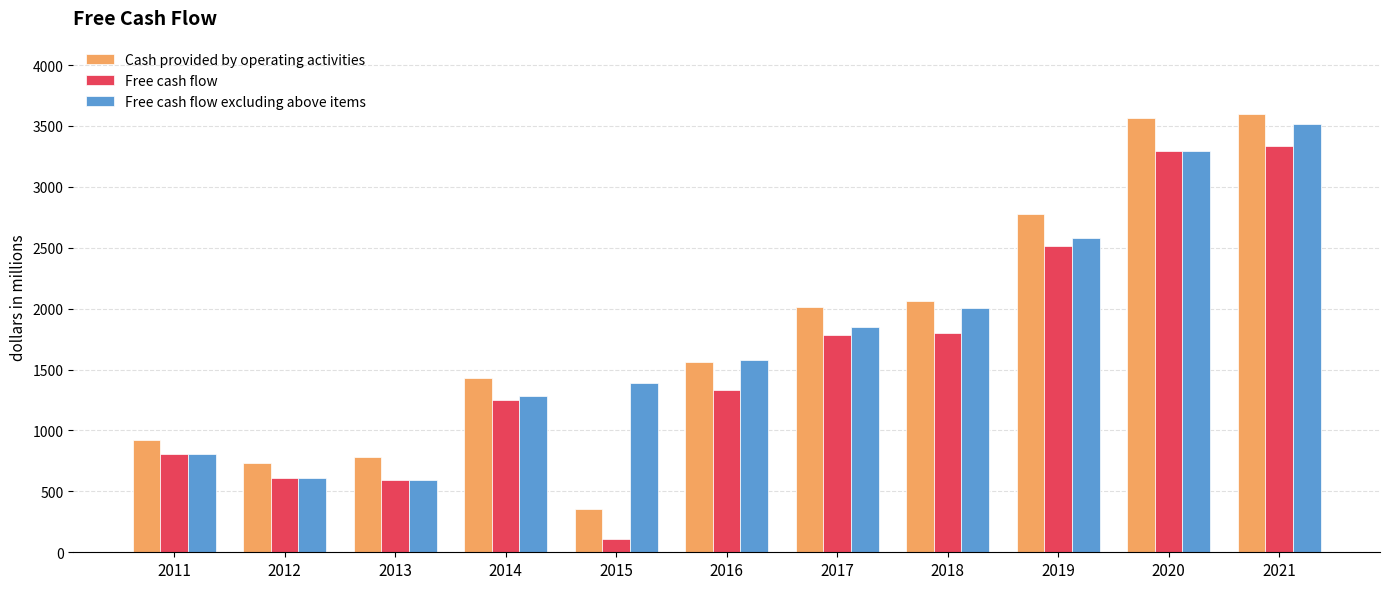

Which category has the lowest value in the Cash provided by operating activities series?

2015